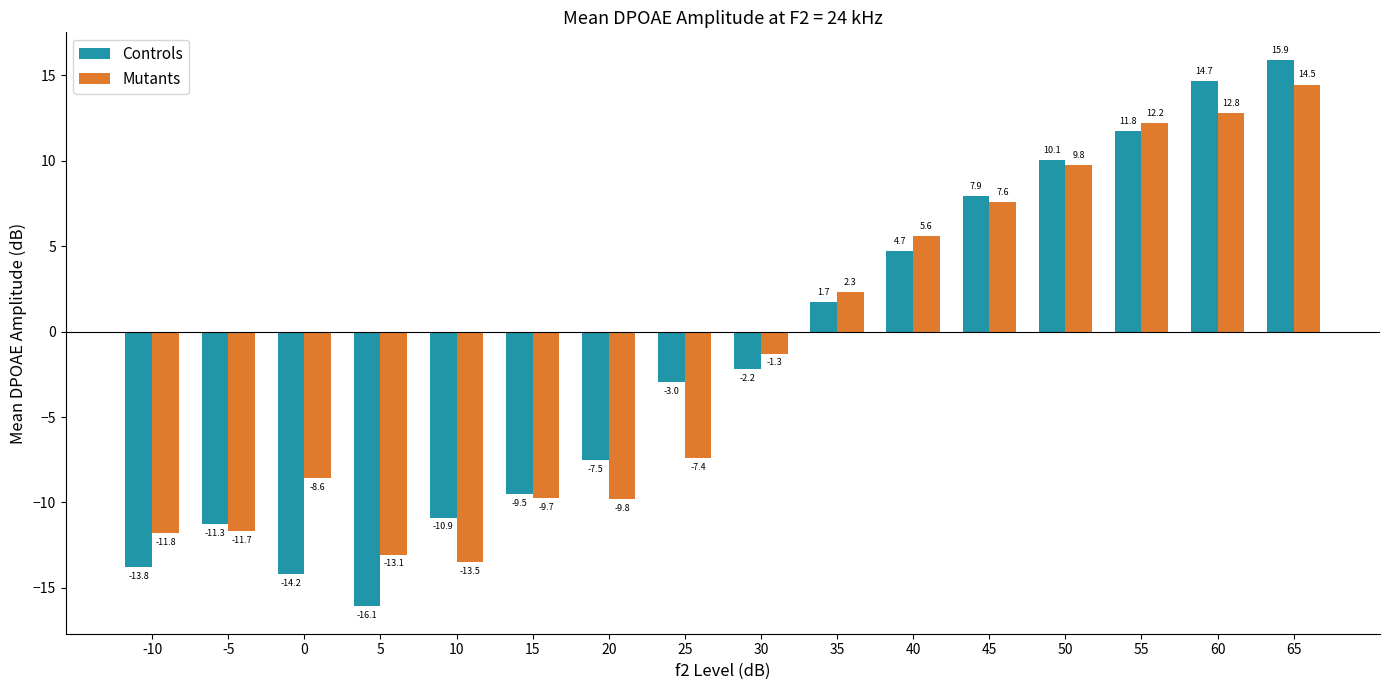

Rank the categories by Controls value from lowest to highest.

5, 0, -10, -5, 10, 15, 20, 25, 30, 35, 40, 45, 50, 55, 60, 65